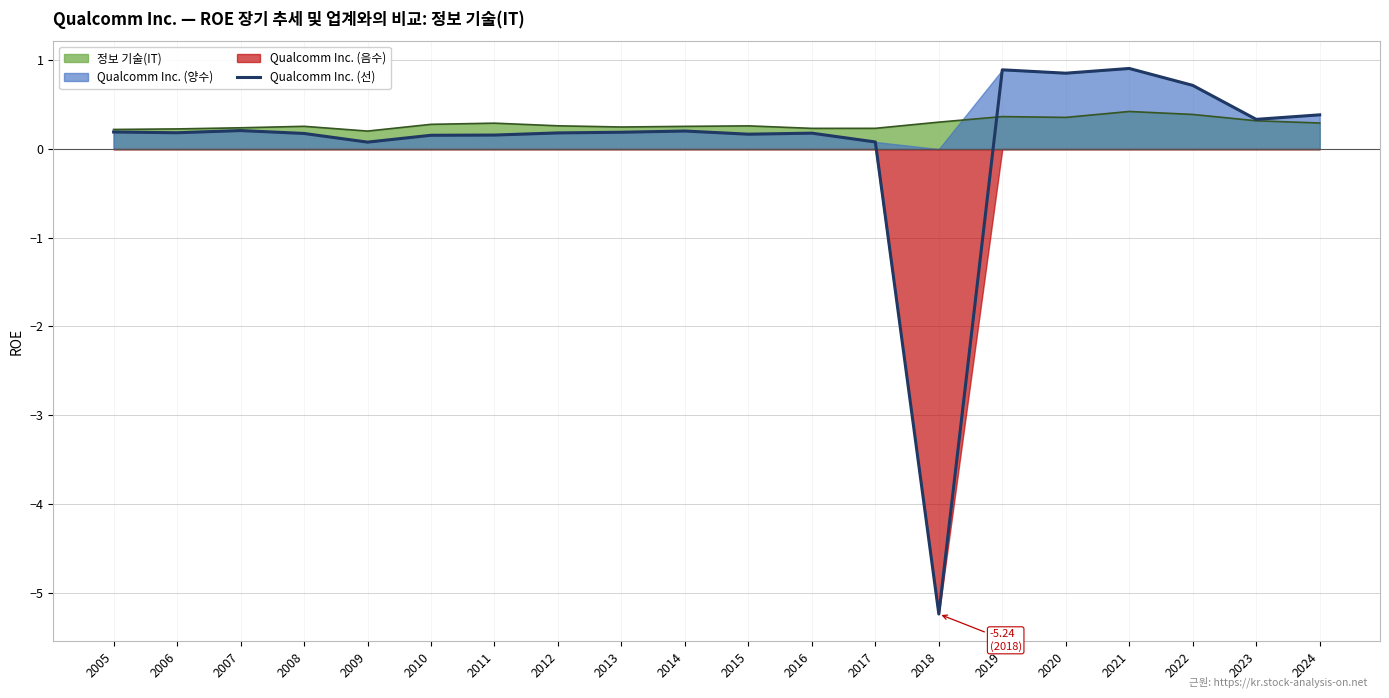

The chart shows a value of 0.1 at 2023. True or false?

False